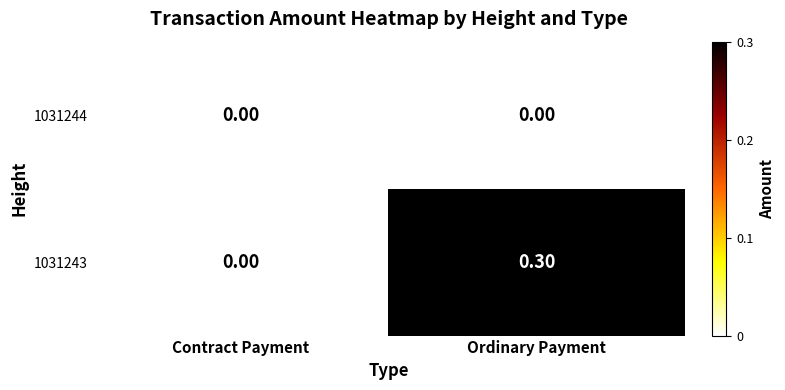

How many series are shown in this chart?

2